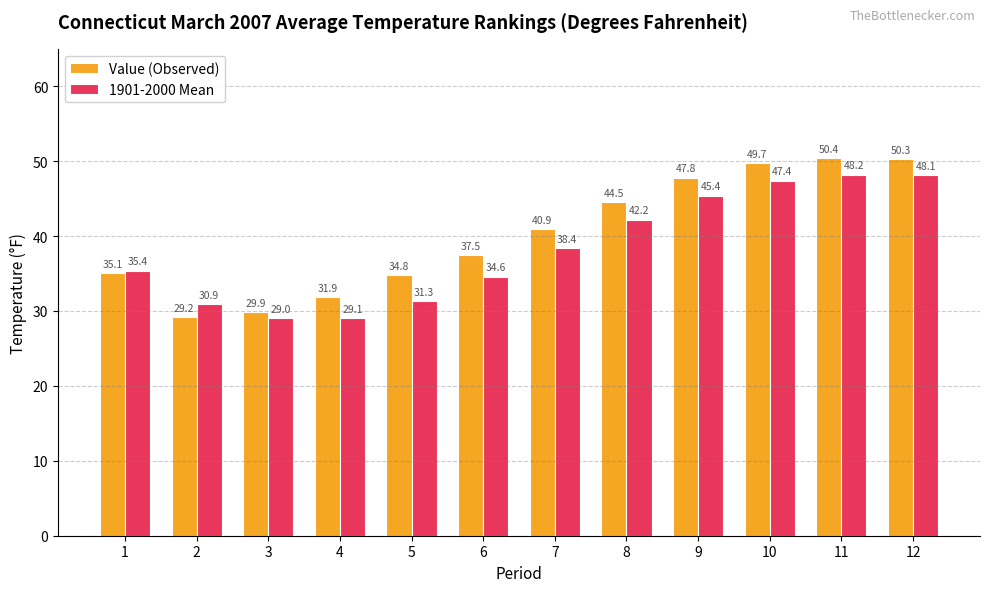

Which series has the largest range (max minus min)?

Value (Observed)